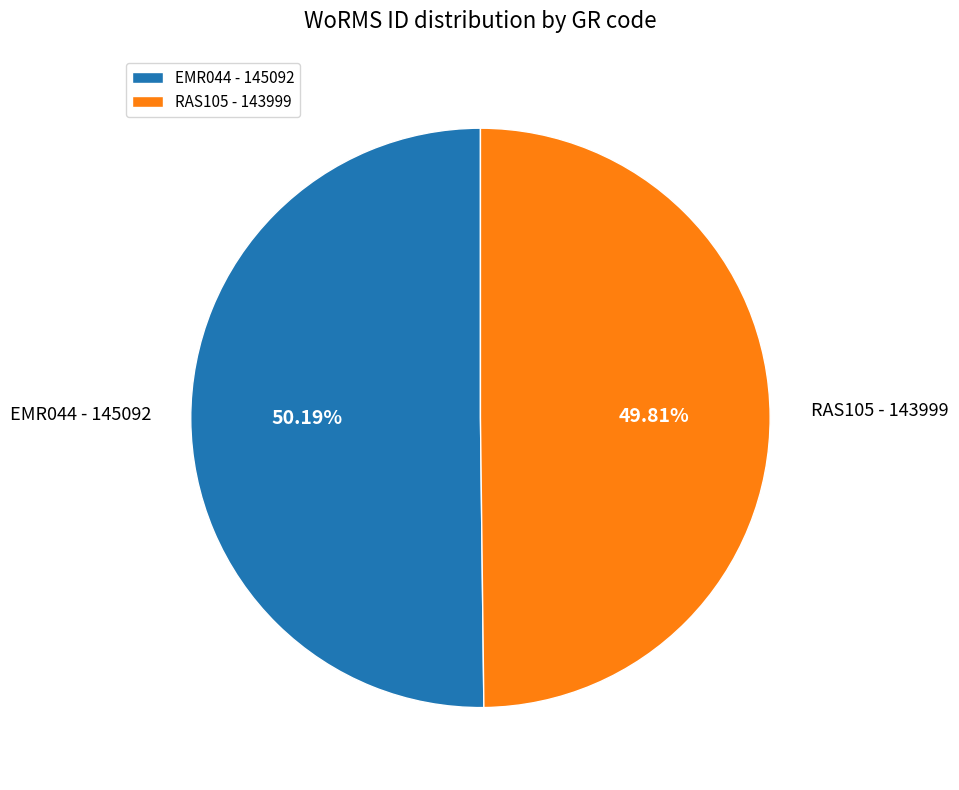

Approximately how many times larger is the value at RAS105 compared to EMR044?

1.0